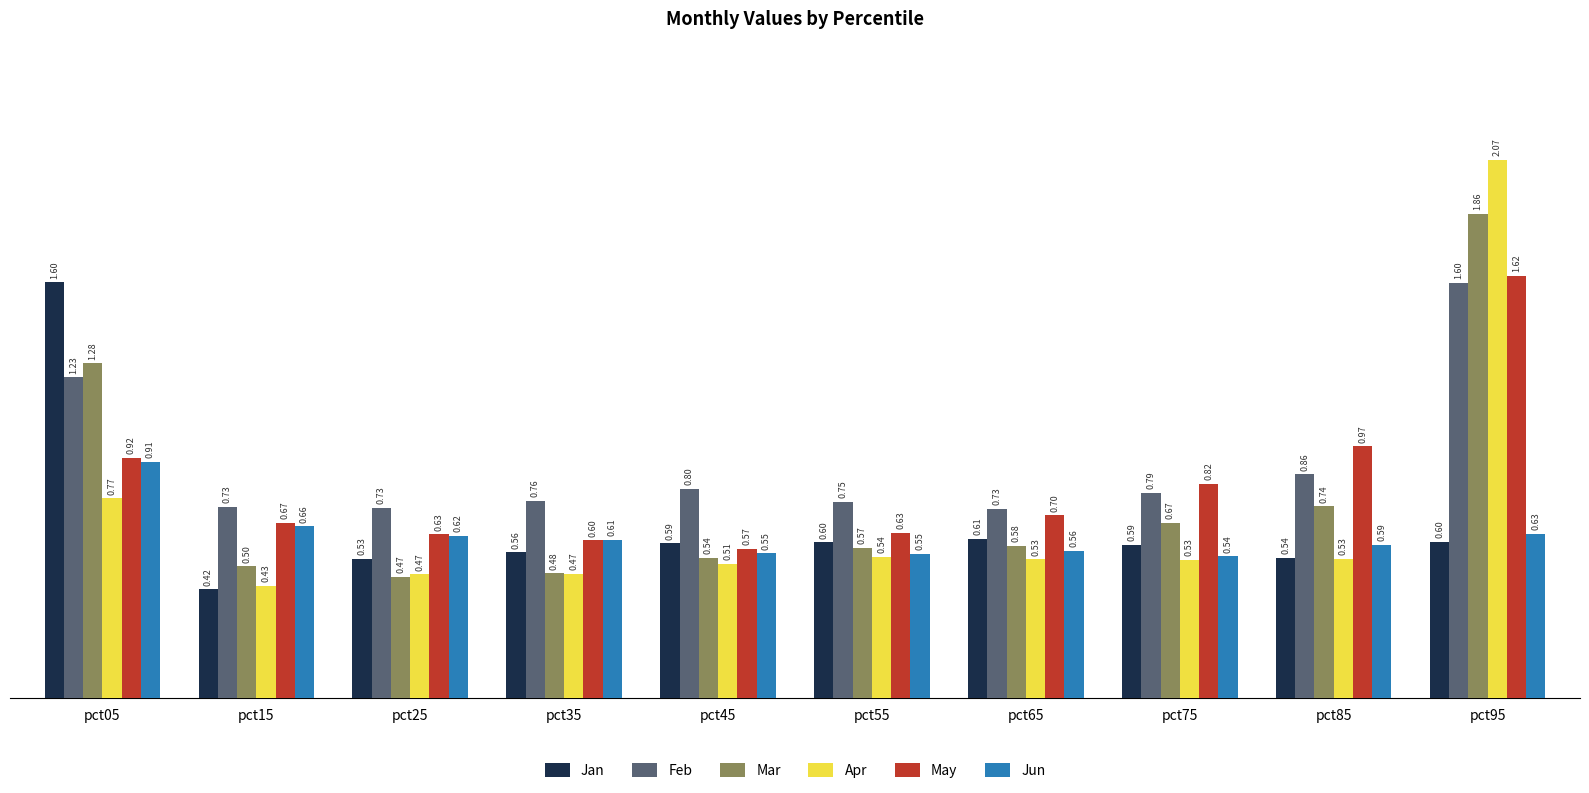

How many bars are there in each group?

6